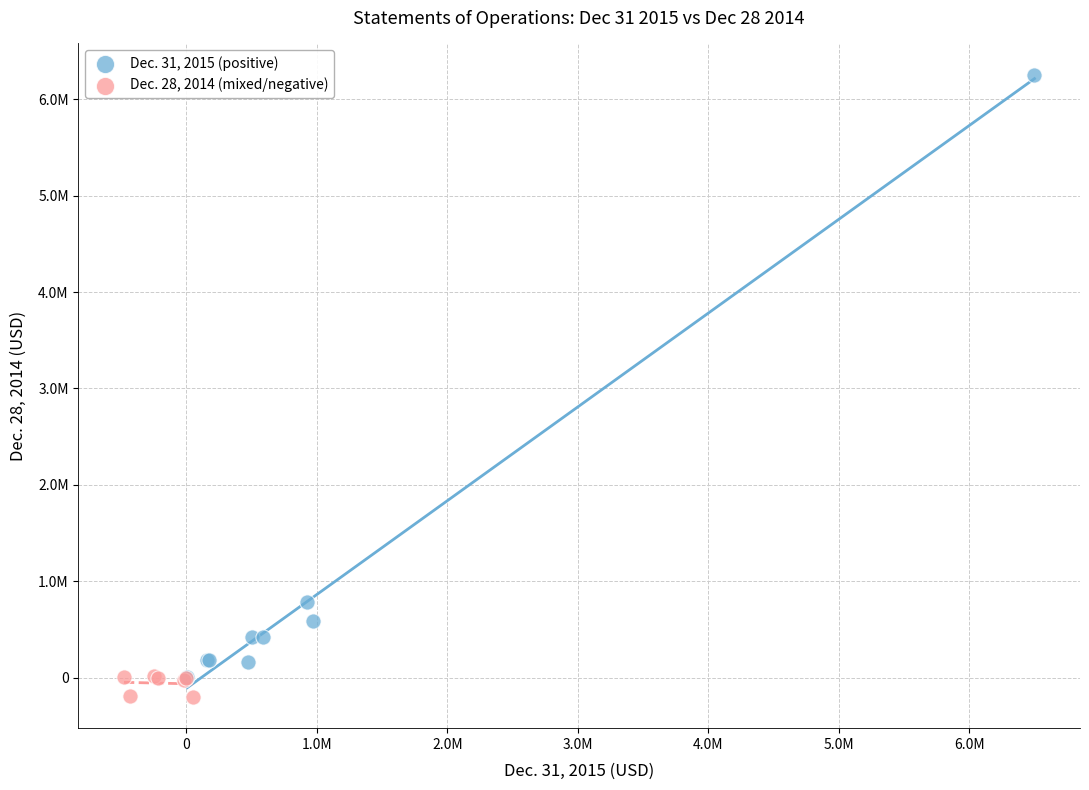

What are all the series names shown in the legend?

Dec. 31, 2015 (positive), Dec. 28, 2014 (mixed/negative)